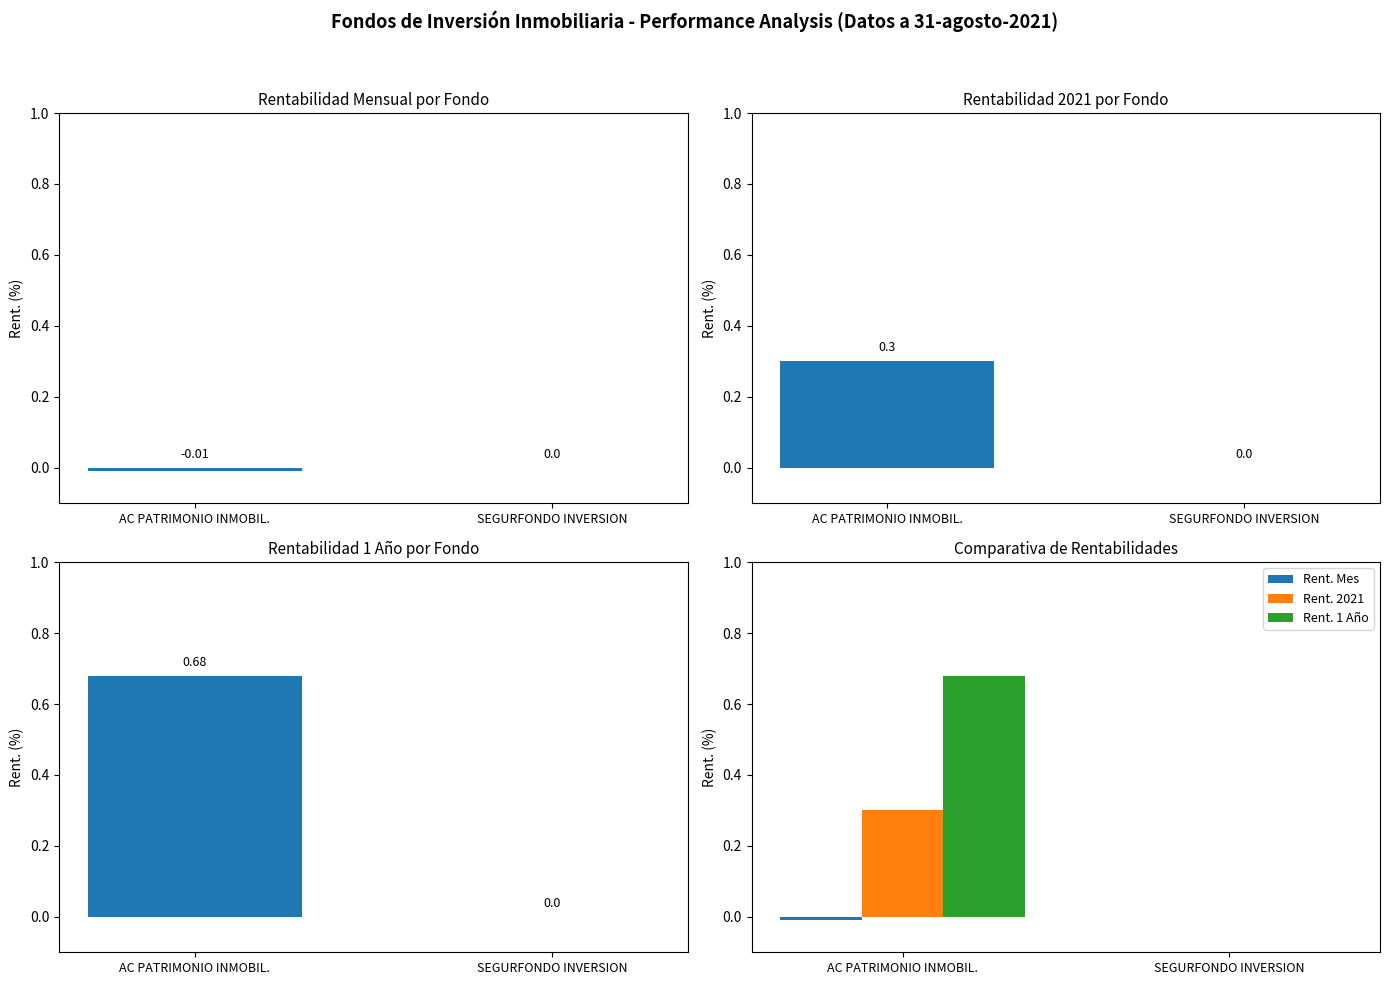

Which series has the widest spread of values?

Rent. 1 Año